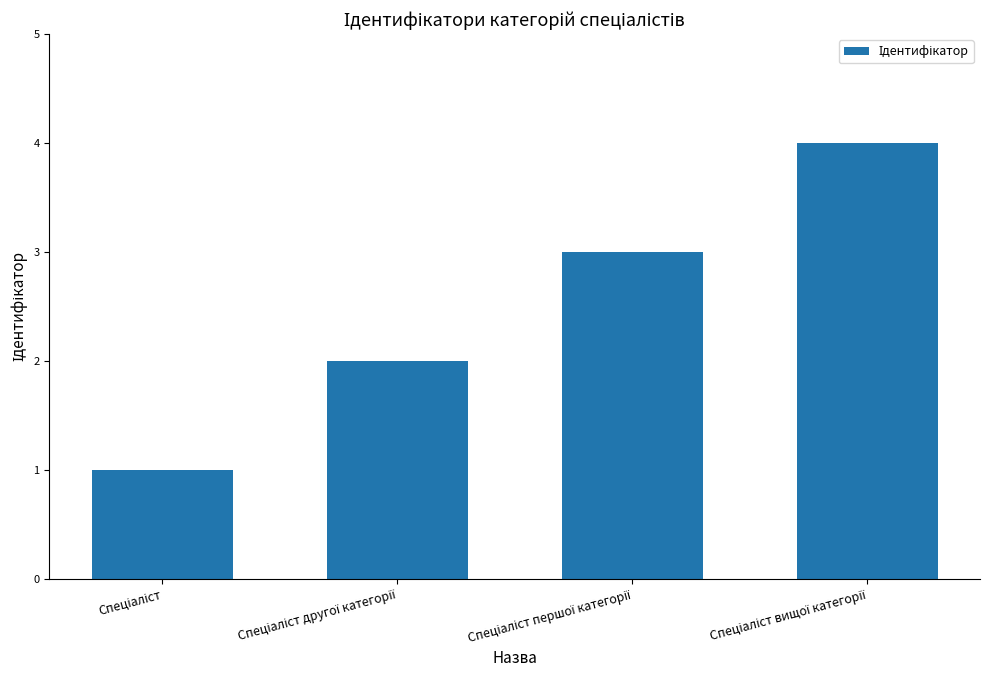

What is the maximum value shown in the chart?

4